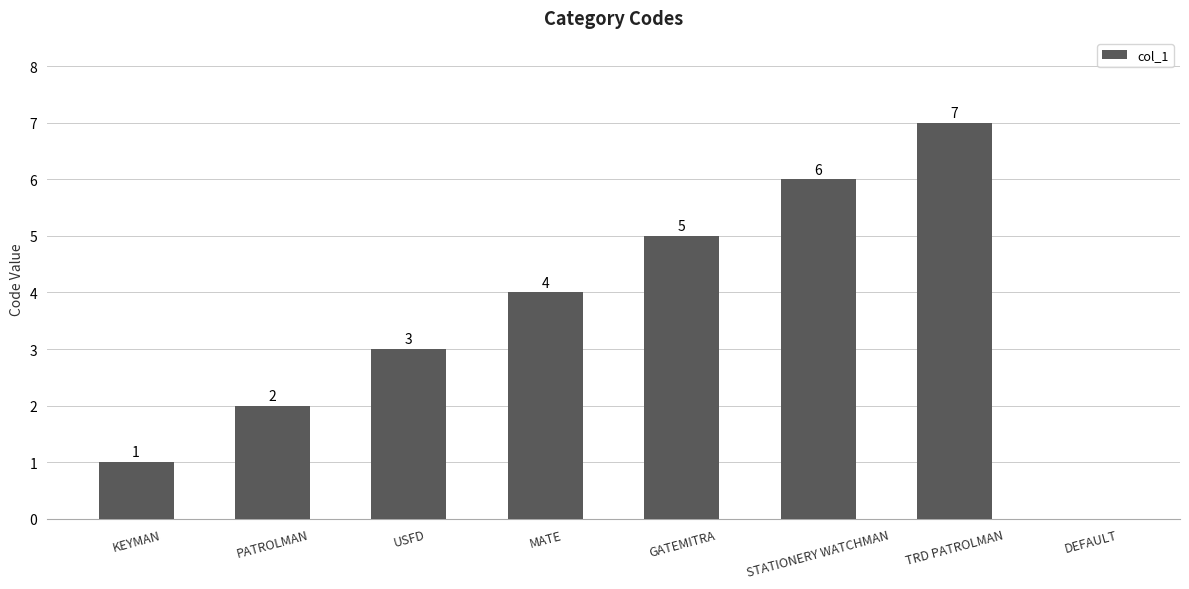

What is the greatest value displayed?

7